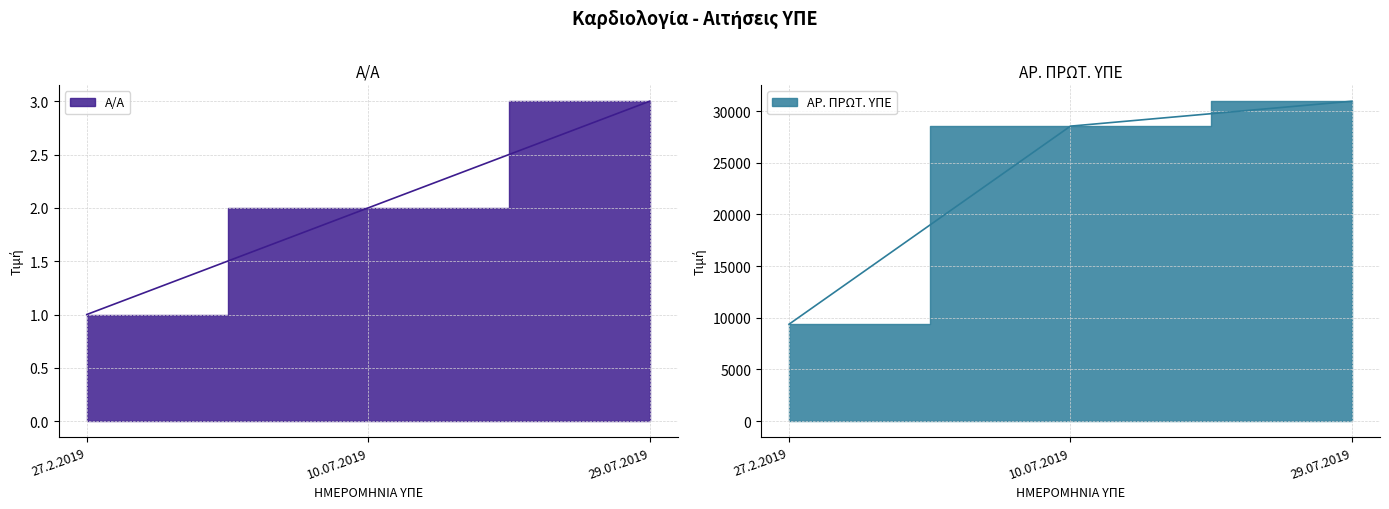

What position from the left is 10.07.2019?

2